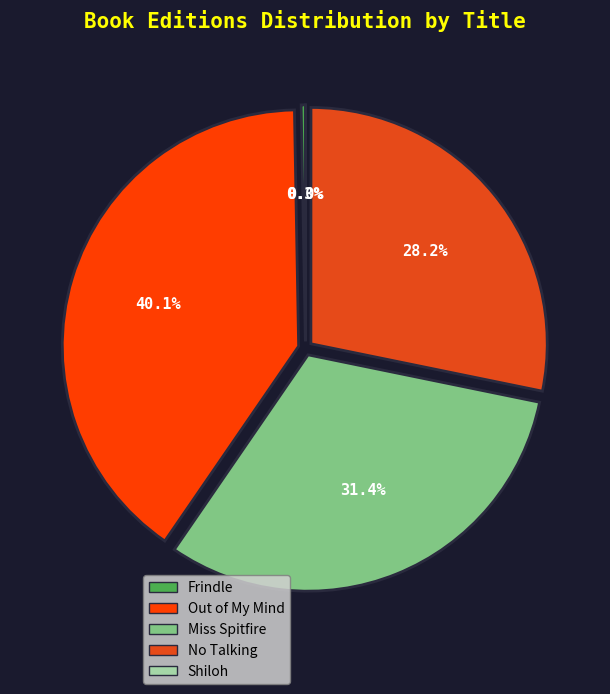

Which category has the biggest portion of the pie?

Out of My Mind